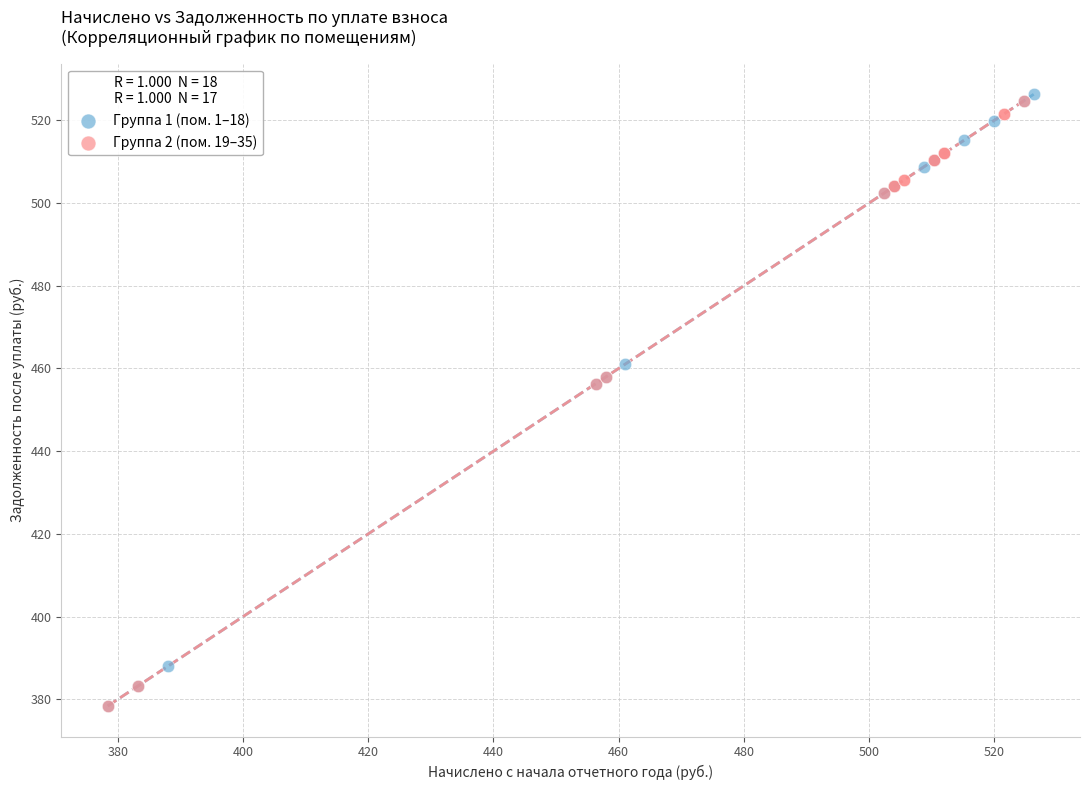

Which series has the widest spread of Y values?

Группа 1 (пом. 1–18)